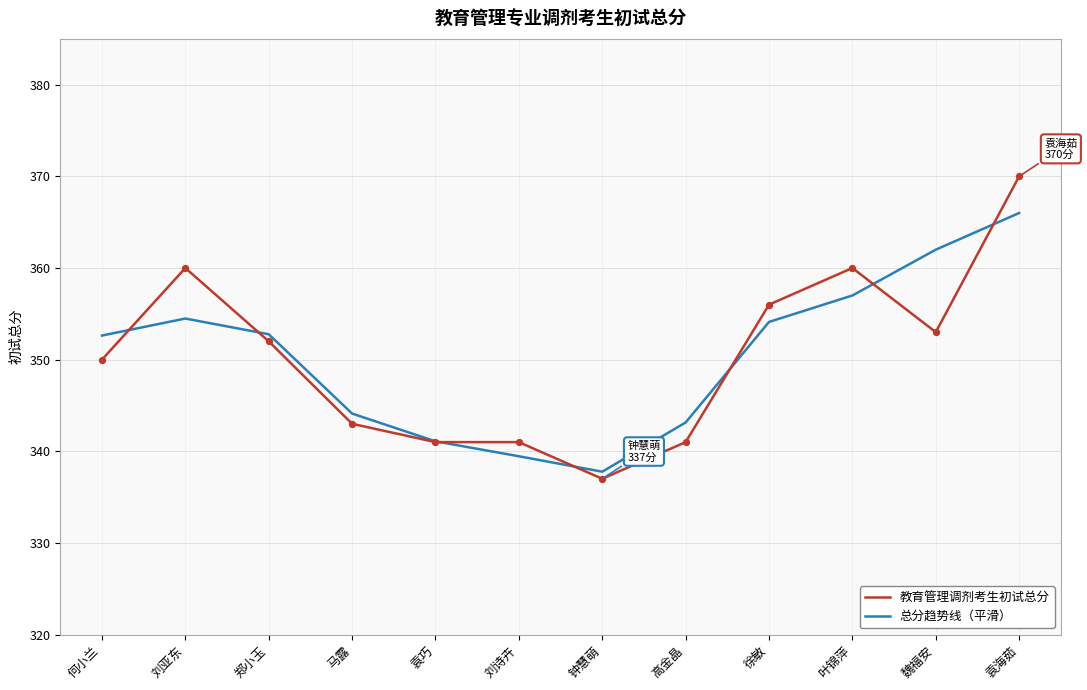

Which series changed the most between 刘亚东 and 袁巧?

教育管理调剂考生初试总分